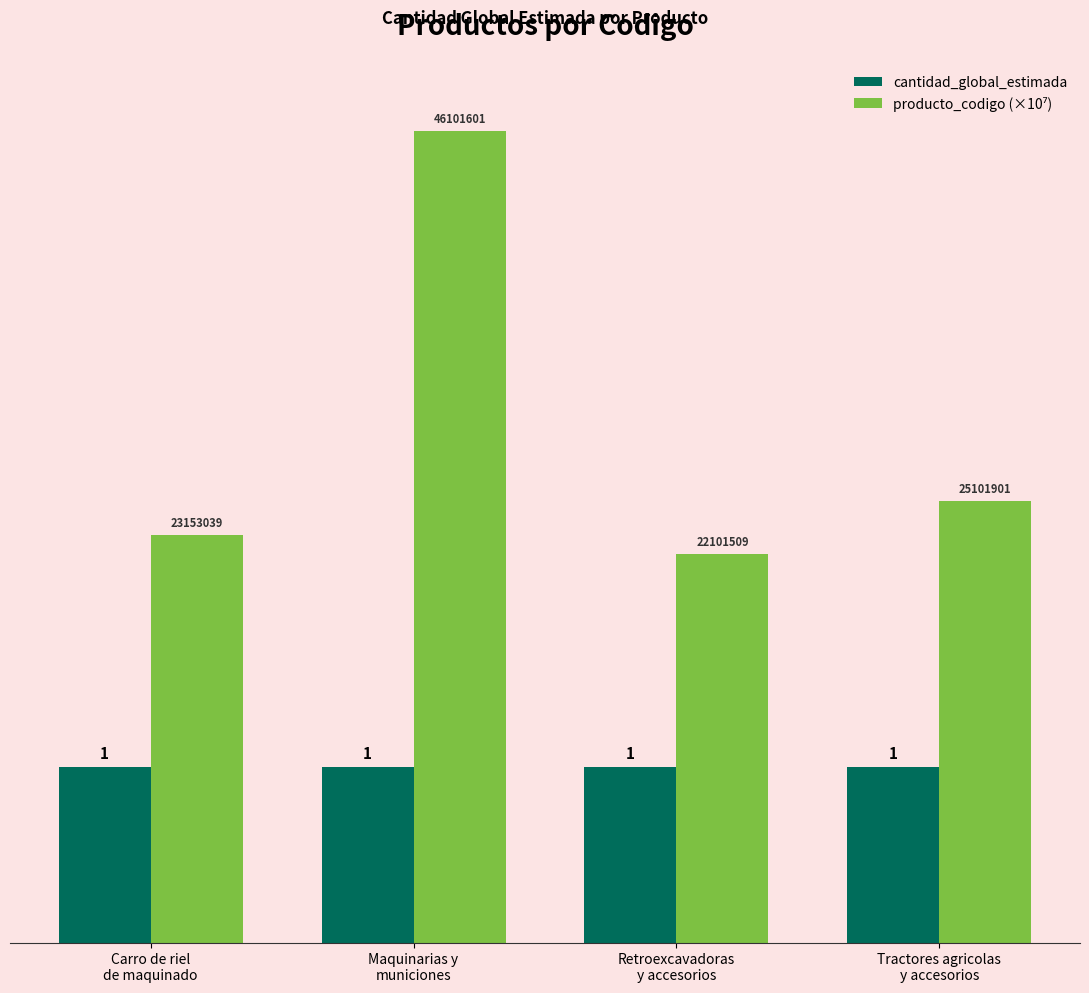

What is the minimum value for cantidad_global_estimada?

1.0